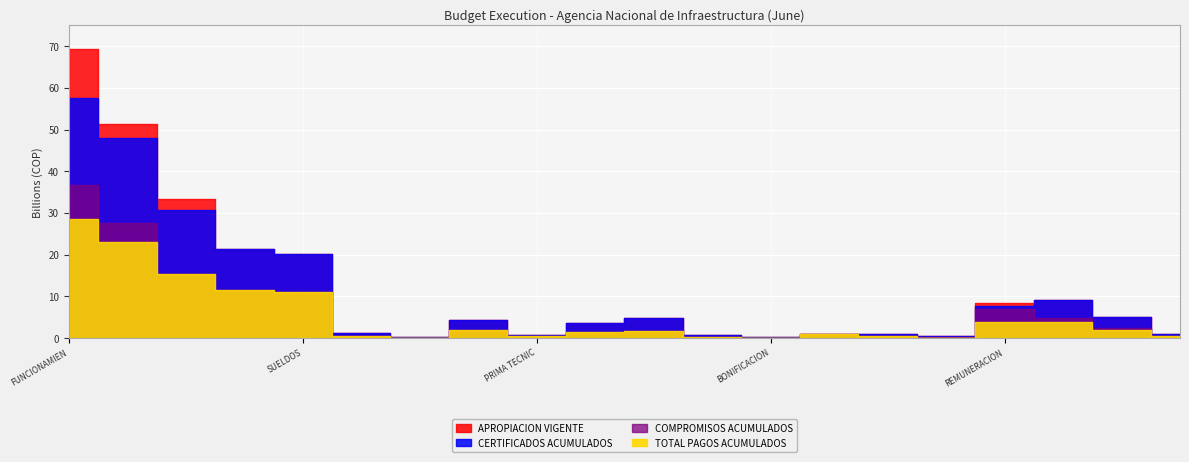

True or false: APROPIACION VIGENTE and TOTAL PAGOS ACUMULADOS intersect in this chart.

False